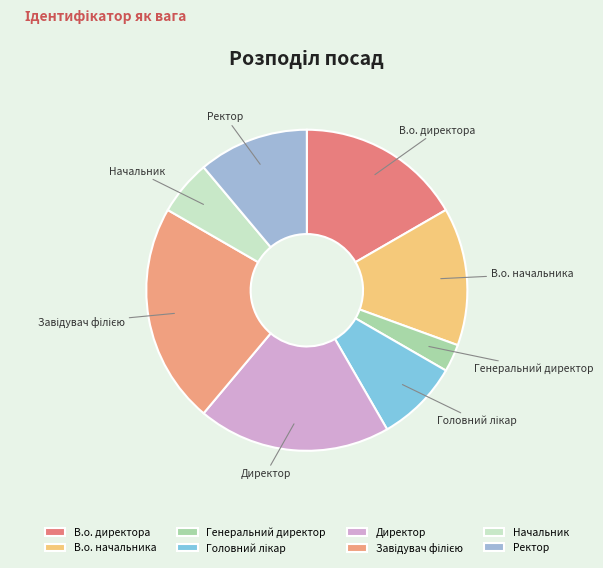

Which slice is the smallest?

Генеральний директор